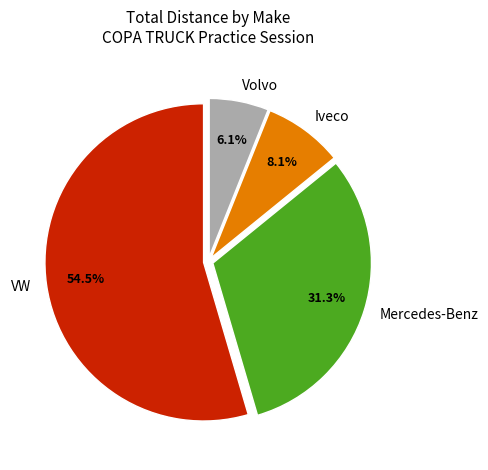

Is Mercedes-Benz the majority of the pie?

No